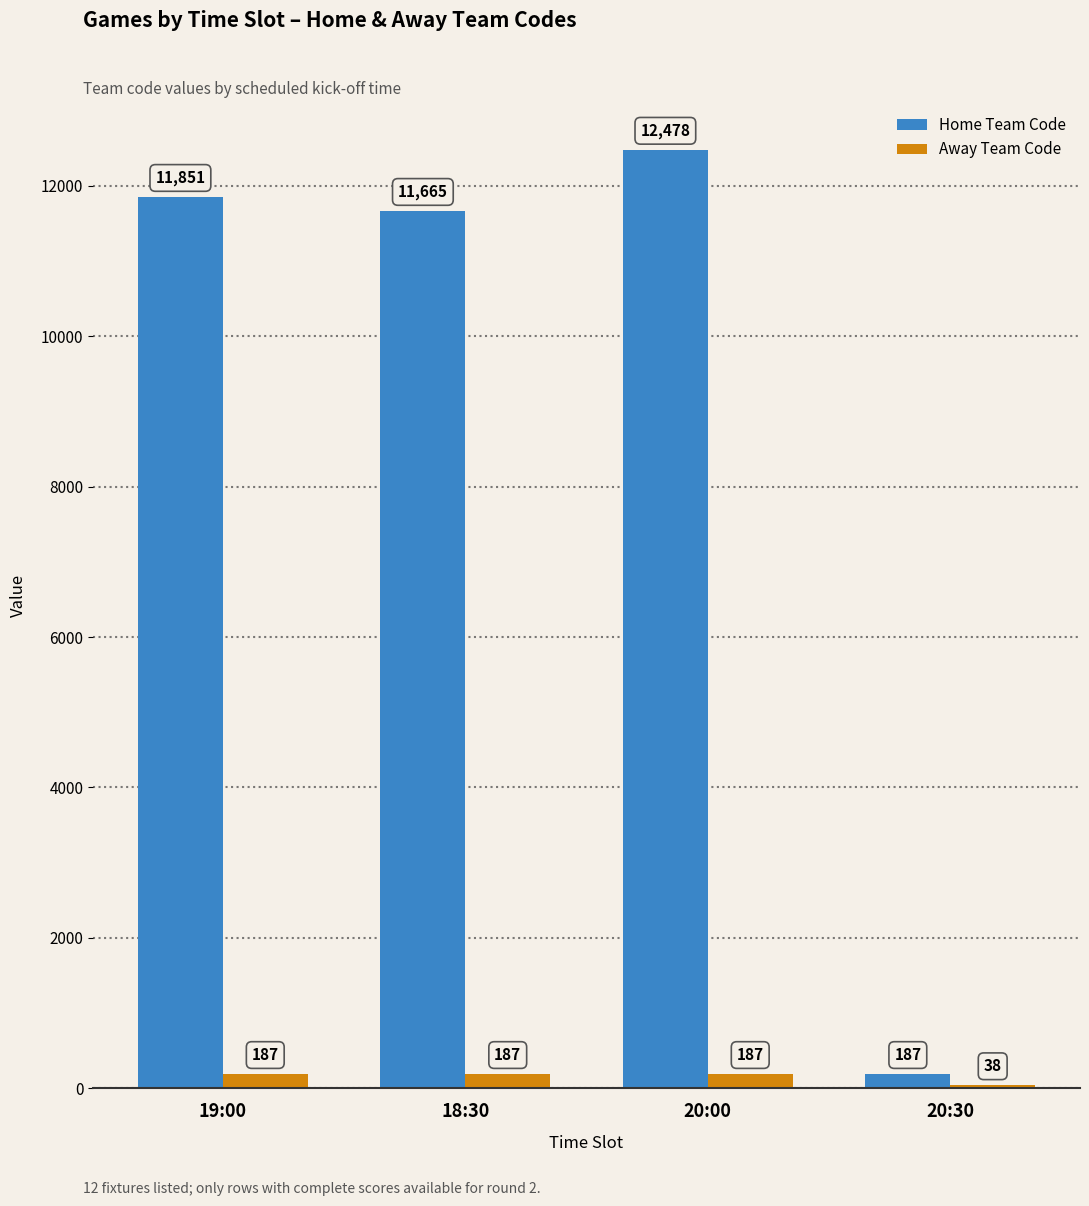

Which series has the largest total across all categories?

Home Team Code